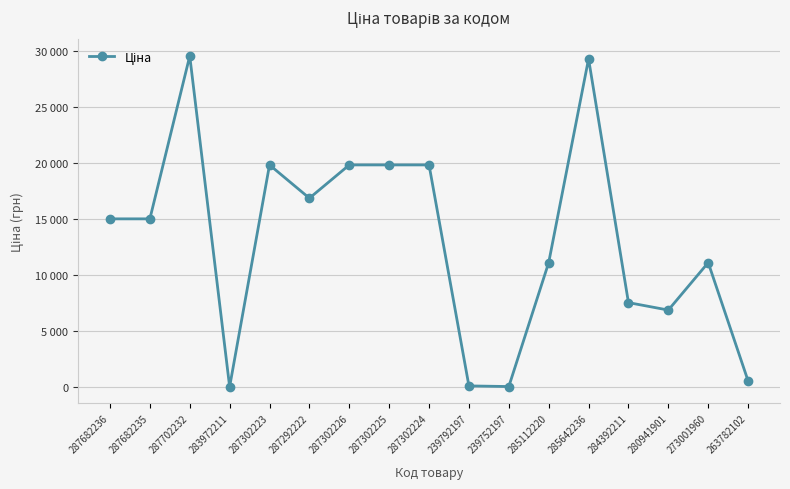

What is the smallest value displayed?

32.0